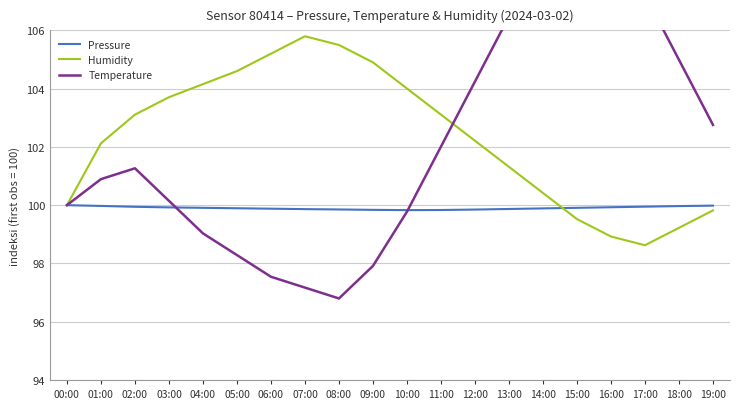

Between which two adjacent categories do Temperature and Humidity first intersect?

11:00 and 12:00